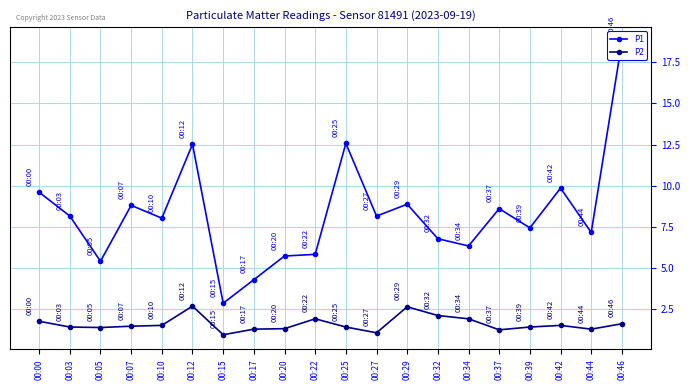

True or false: P1 and P2 cross at least once.

False